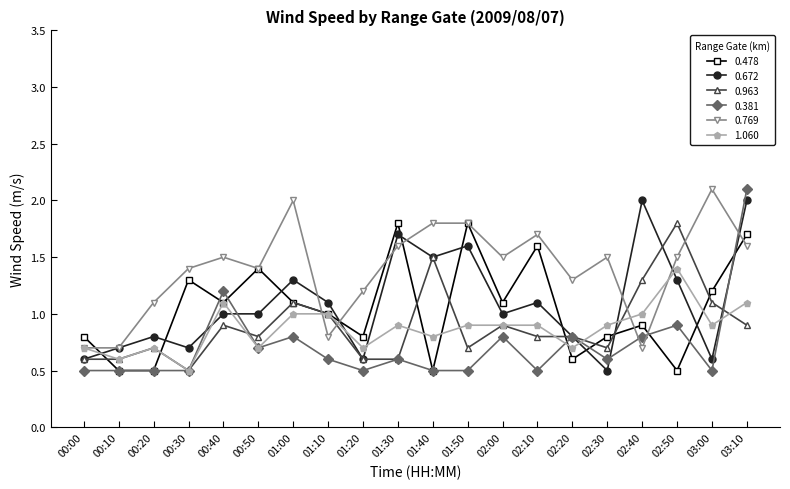

What is the total value across all series at 01:40?

6.6